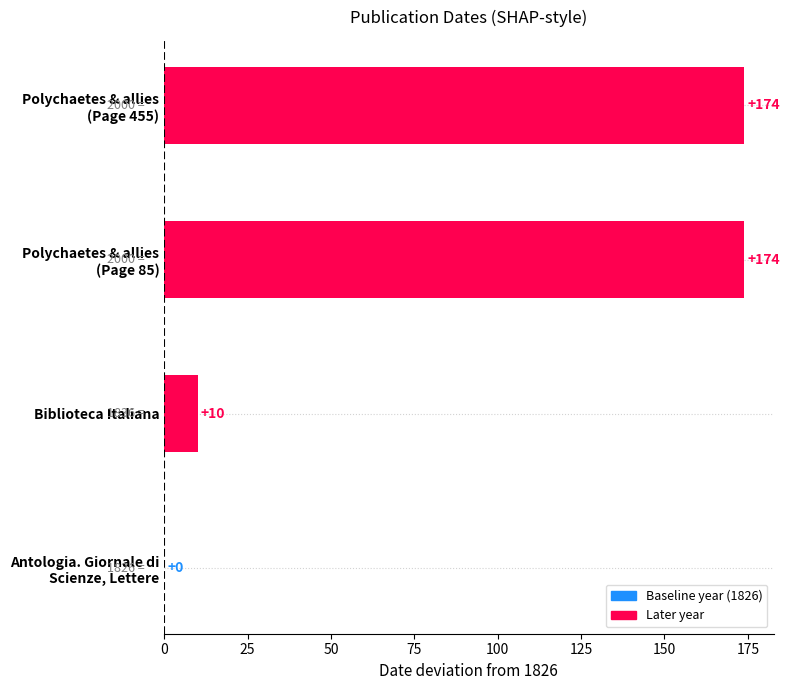

True or false: the data shows 10 at Biblioteca Italiana.

True